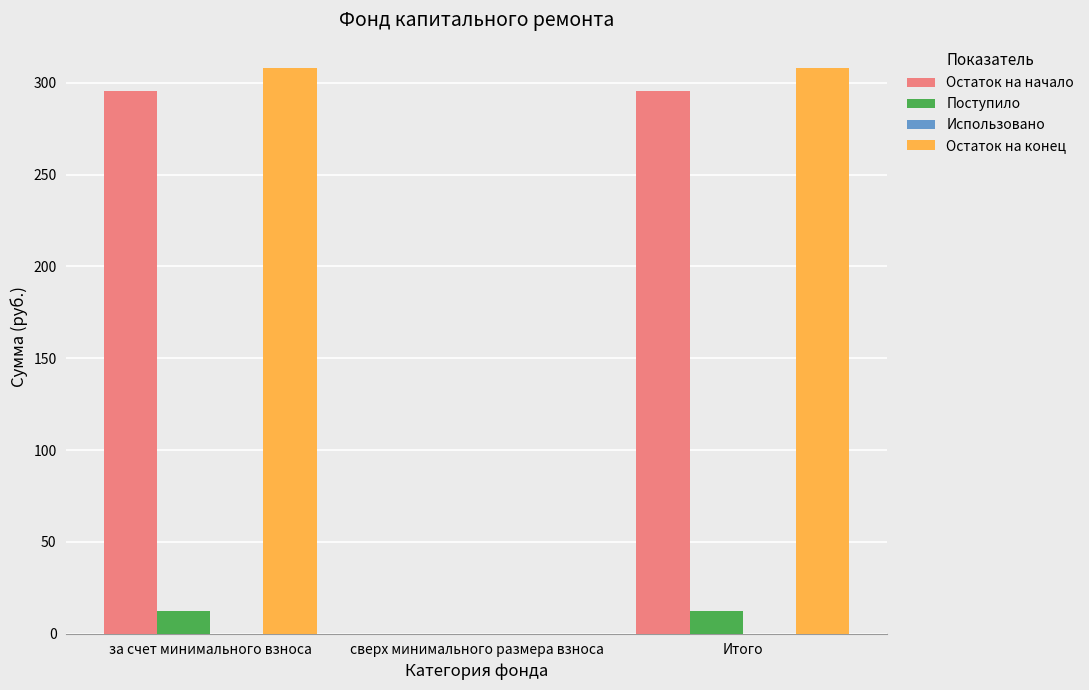

Is it true that Остаток на конец equals 0.0 at сверх минимального размера взноса?

True